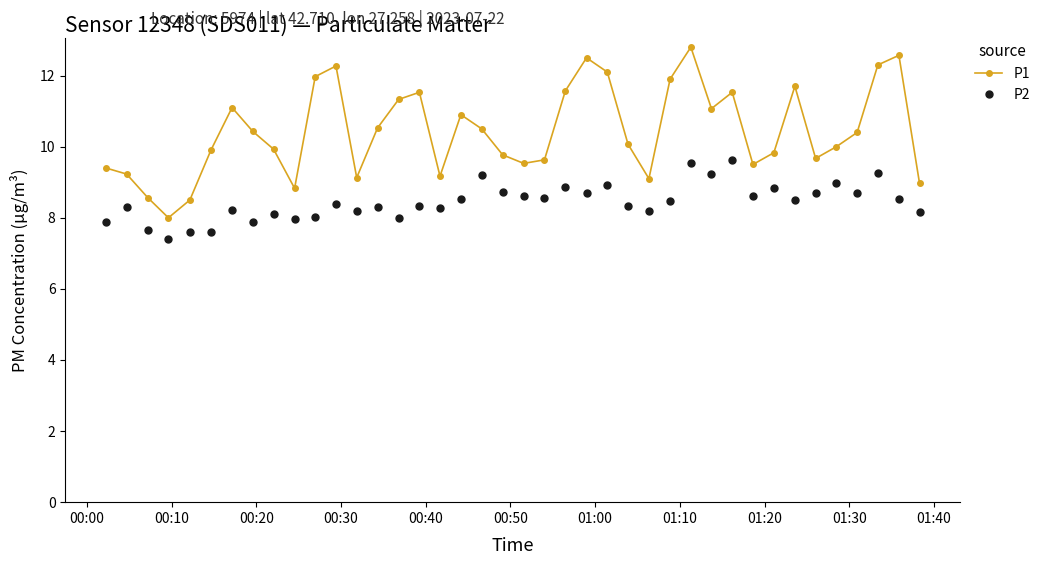

What is the difference between the maximum and second lowest values in the P2 series?

2.0